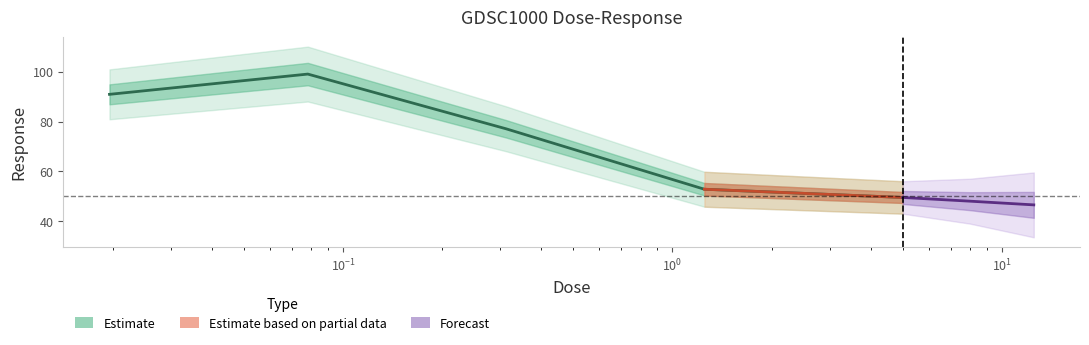

Is it true that the value at 1.25 is 20.4?

False